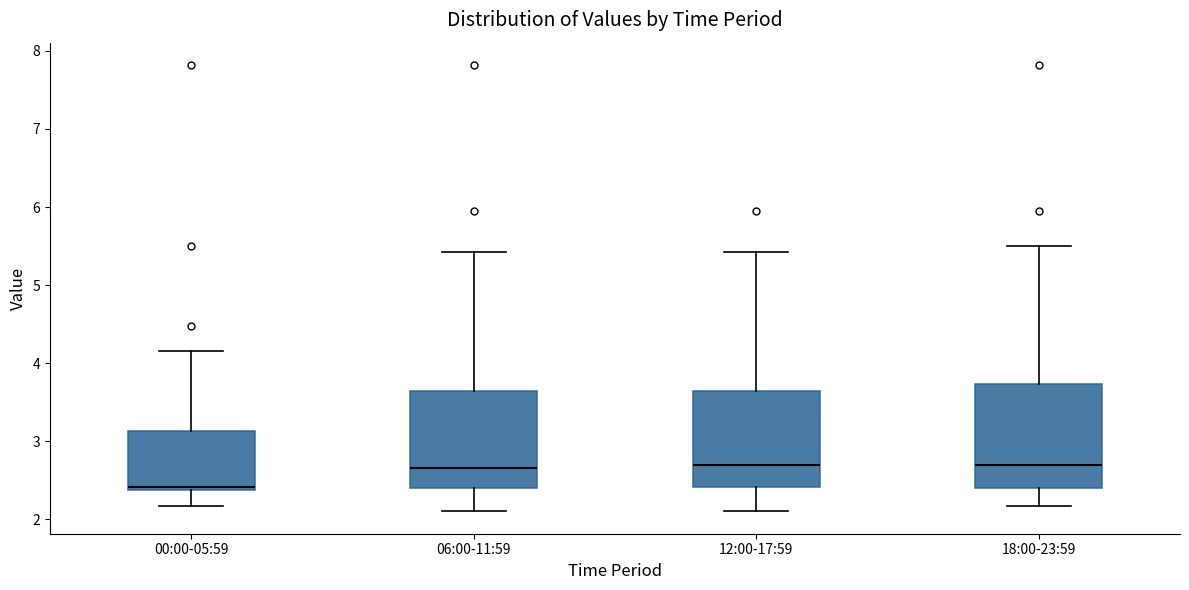

Where is the upper edge of the box for 00:00-05:59 on the y-axis? The values are not printed on the chart, so give them approximately, as read against the axis.

3.1